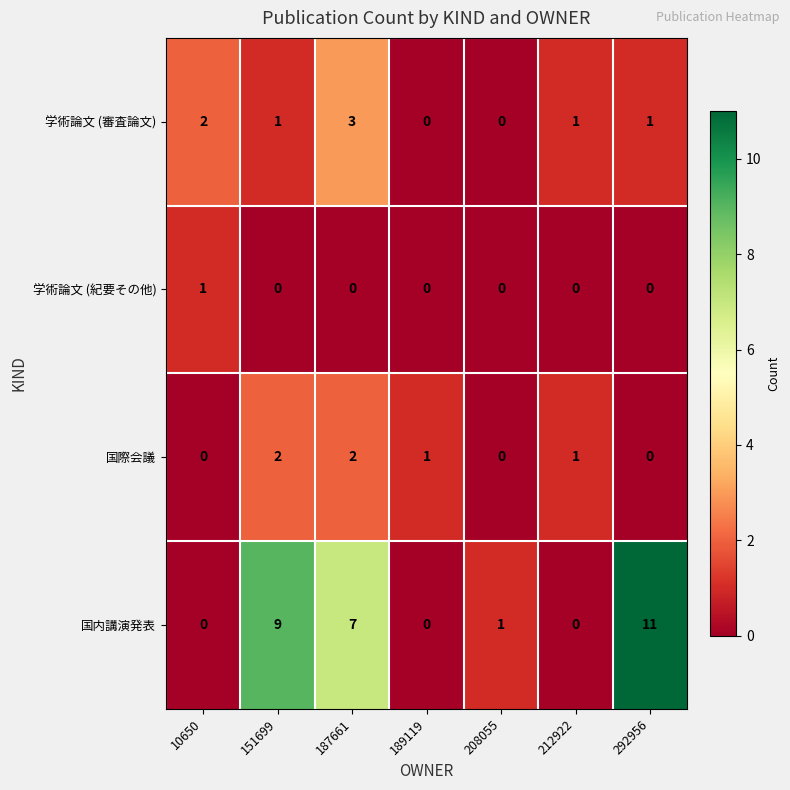

Reading left to right, transcribe all the data shown in this chart.

学術論文 (審査論文): 10650=2	151699=1	187661=3	189119=0	208055=0	212922=1	292956=1
学術論文 (紀要その他): 10650=1	151699=0	187661=0	189119=0	208055=0	212922=0	292956=0
国際会議: 10650=0	151699=2	187661=2	189119=1	208055=0	212922=1	292956=0
国内講演発表: 10650=0	151699=9	187661=7	189119=0	208055=1	212922=0	292956=11